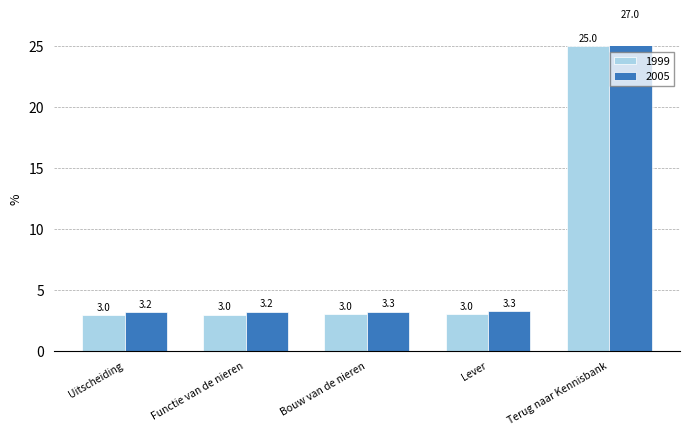

What is the greatest value displayed?

27.0